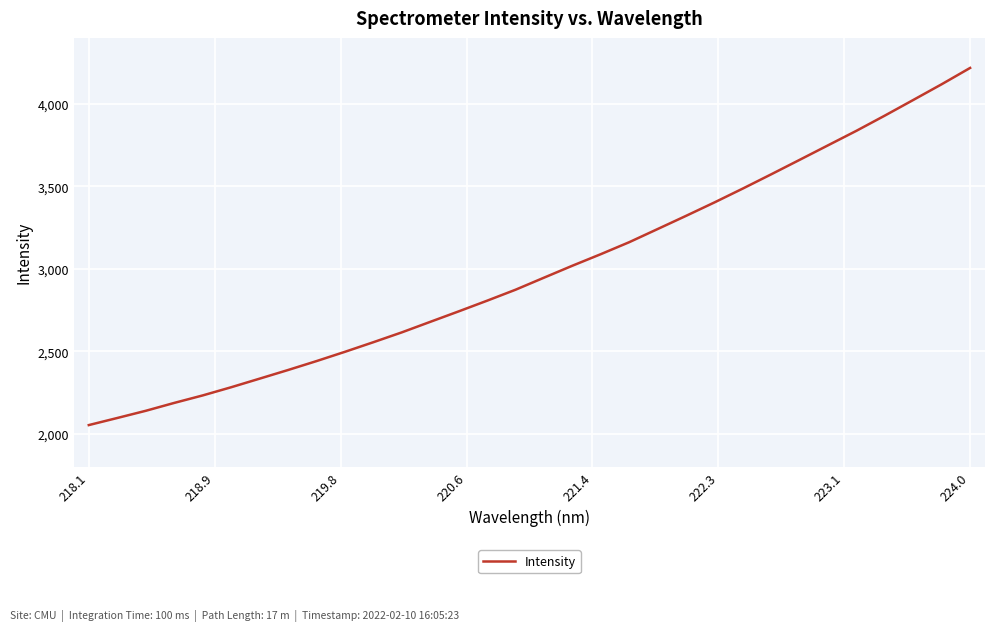

What is the minimum value shown in the chart?

2051.7